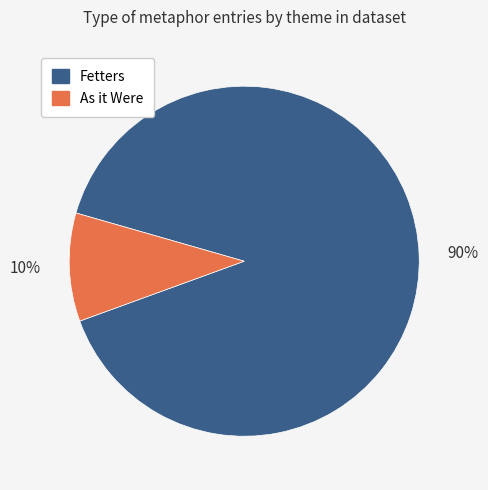

How many slices are in this pie chart?

2